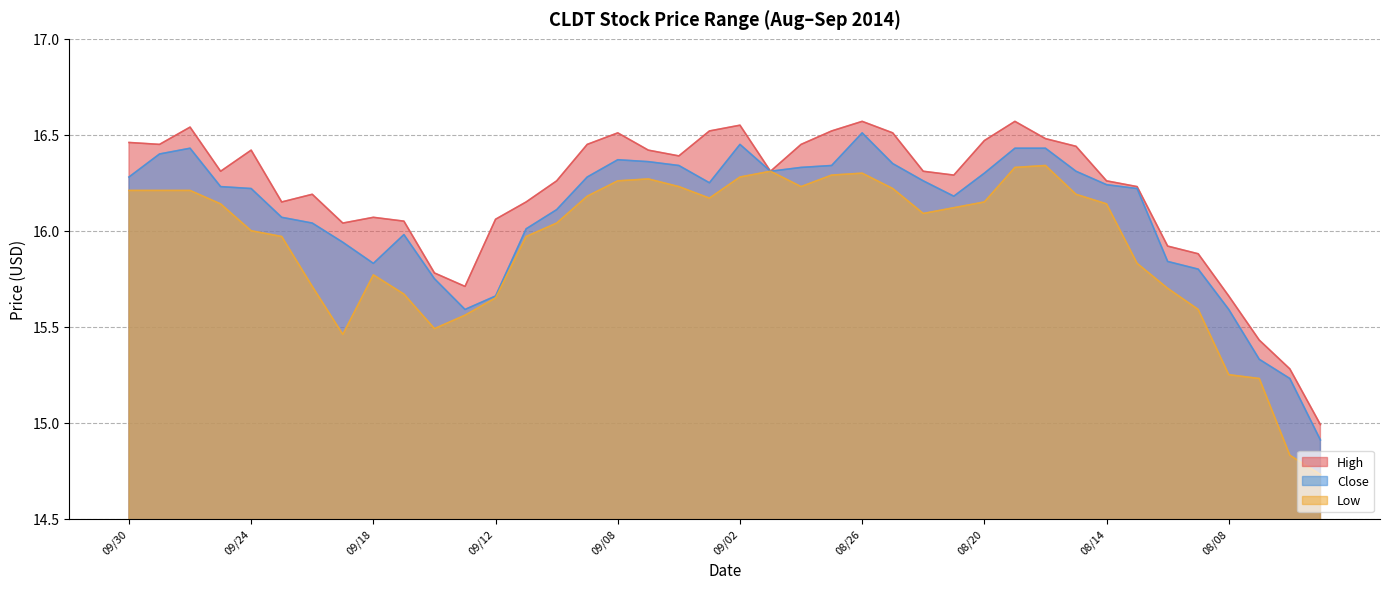

How many data points does each series have?

40